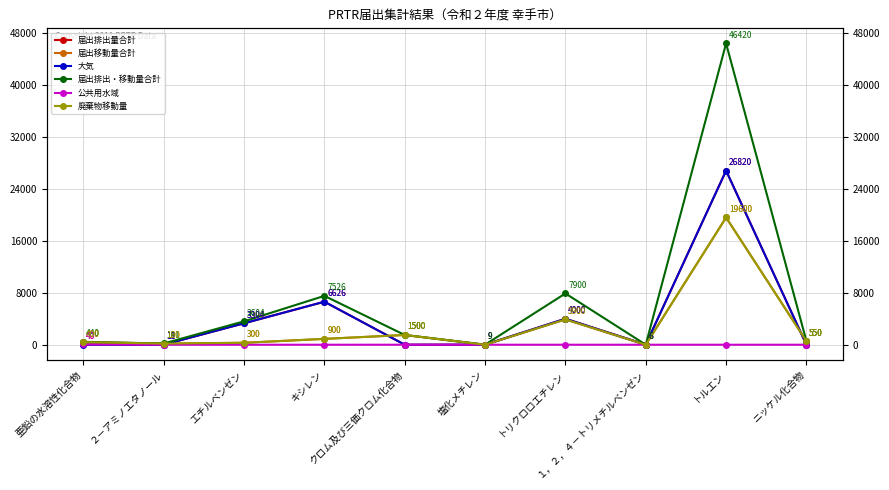

Is it true that 届出排出量合計 equals 9 at 塩化メチレン?

True